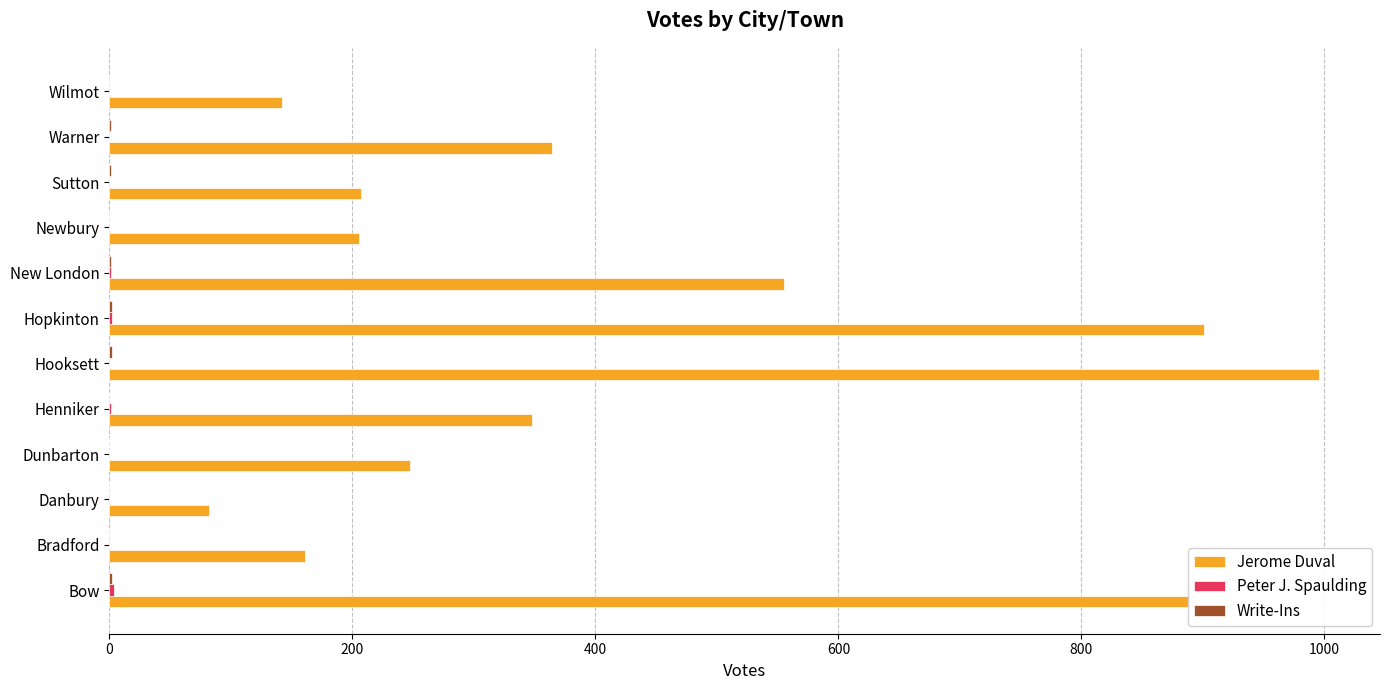

What is the total value across all series at Wilmot?

142